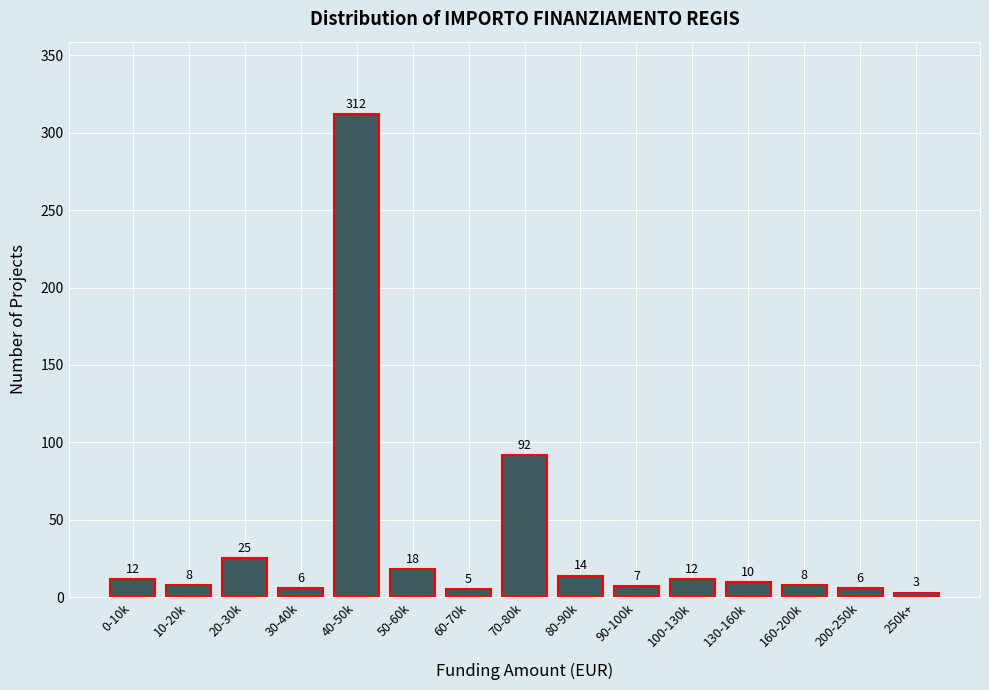

Reading left to right, transcribe all the data shown in this chart.

0-10k=12	10-20k=8	20-30k=25	30-40k=6	40-50k=312	50-60k=18	60-70k=5	70-80k=92	80-90k=14	90-100k=7	100-130k=12	130-160k=10	160-200k=8	200-250k=6	250k+=3